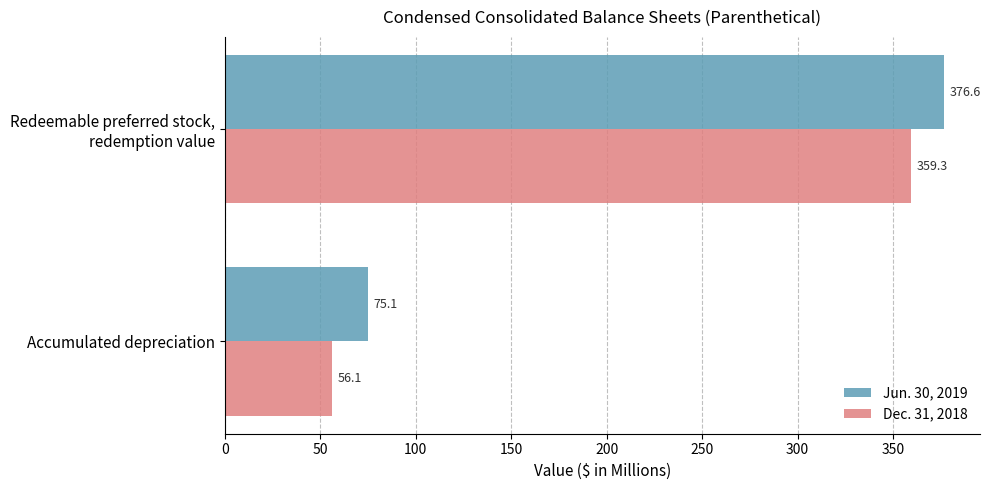

What is the spread (max minus min) of values at Accumulated depreciation?

19.0